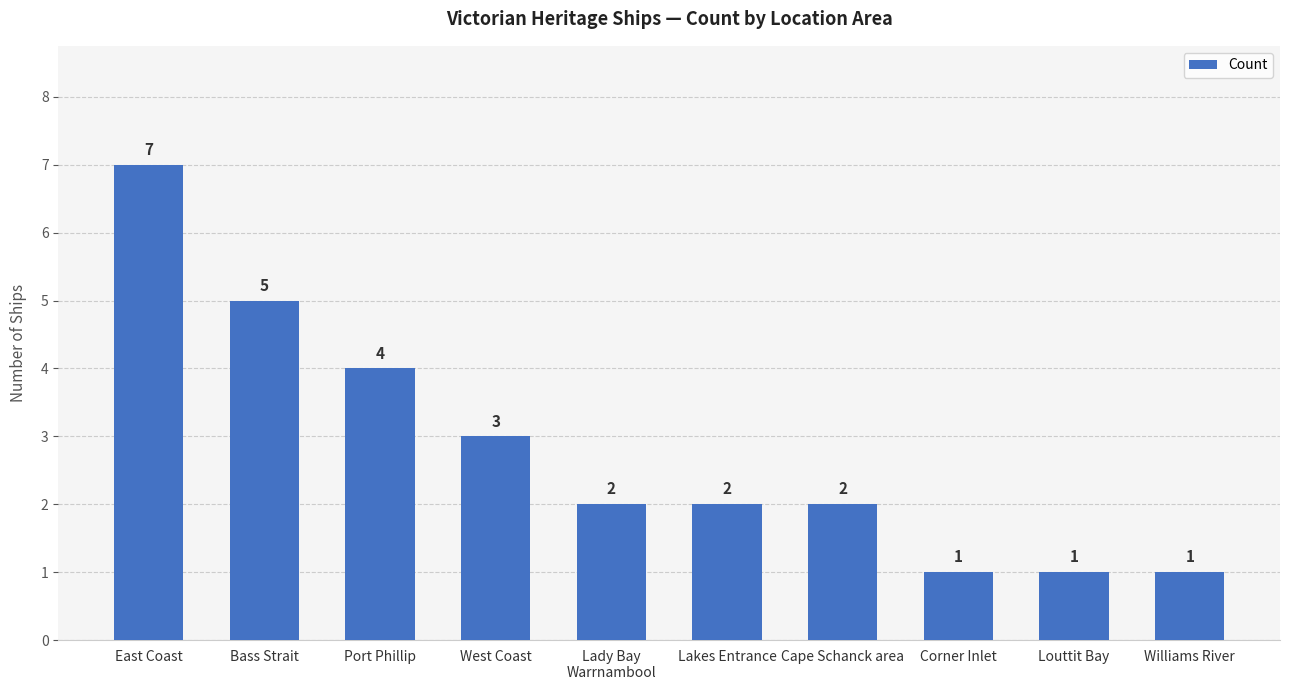

How many data points are less than 2?

3